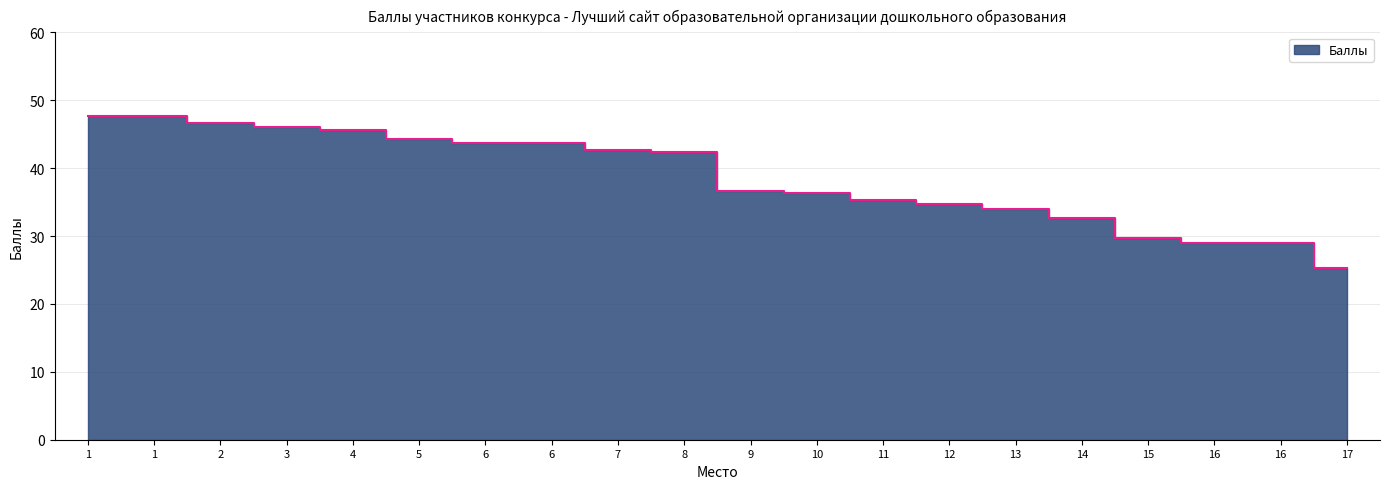

List the labels in order of value, largest first.

1, 1, 2, 3, 4, 5, 6, 6, 7, 8, 9, 10, 11, 12, 13, 14, 15, 16, 16, 17